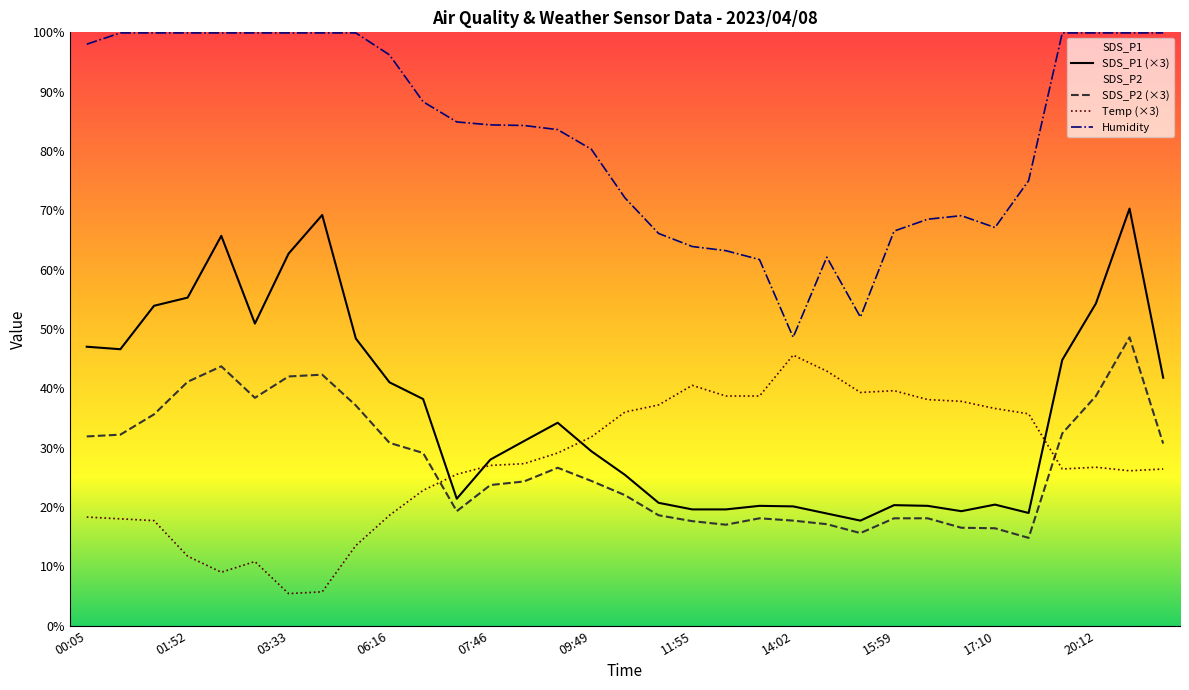

What value does the Humidity series have at 12:10?

63.2